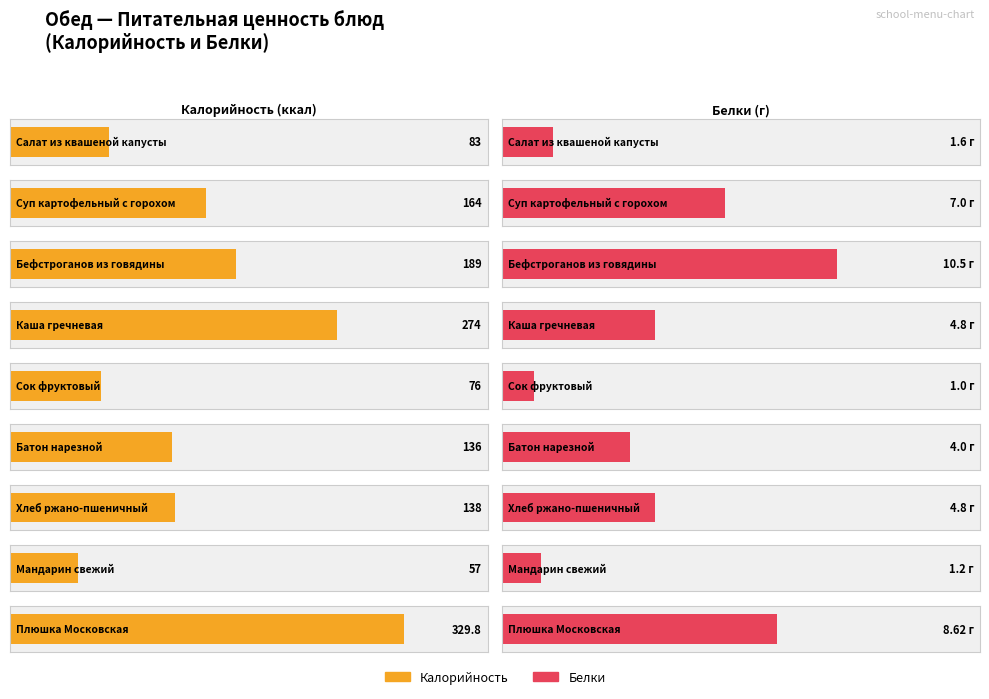

What is the difference between the maximum and second lowest values in the Белки series?

9.3